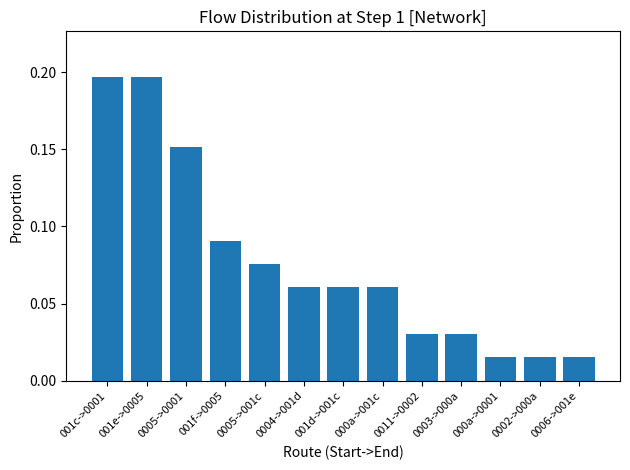

What is the sum of all values?

1.0